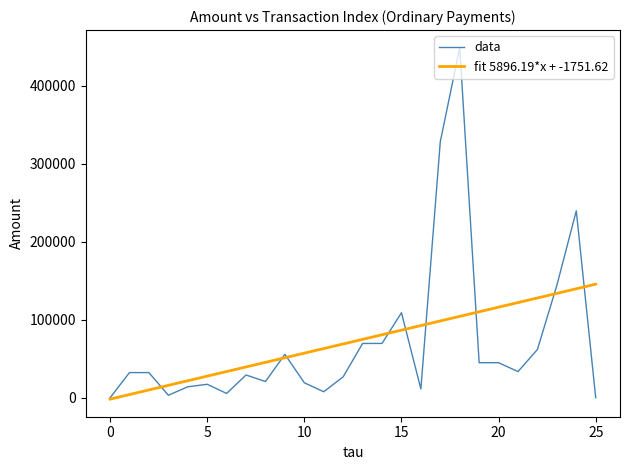

How many lines are shown in the chart?

2